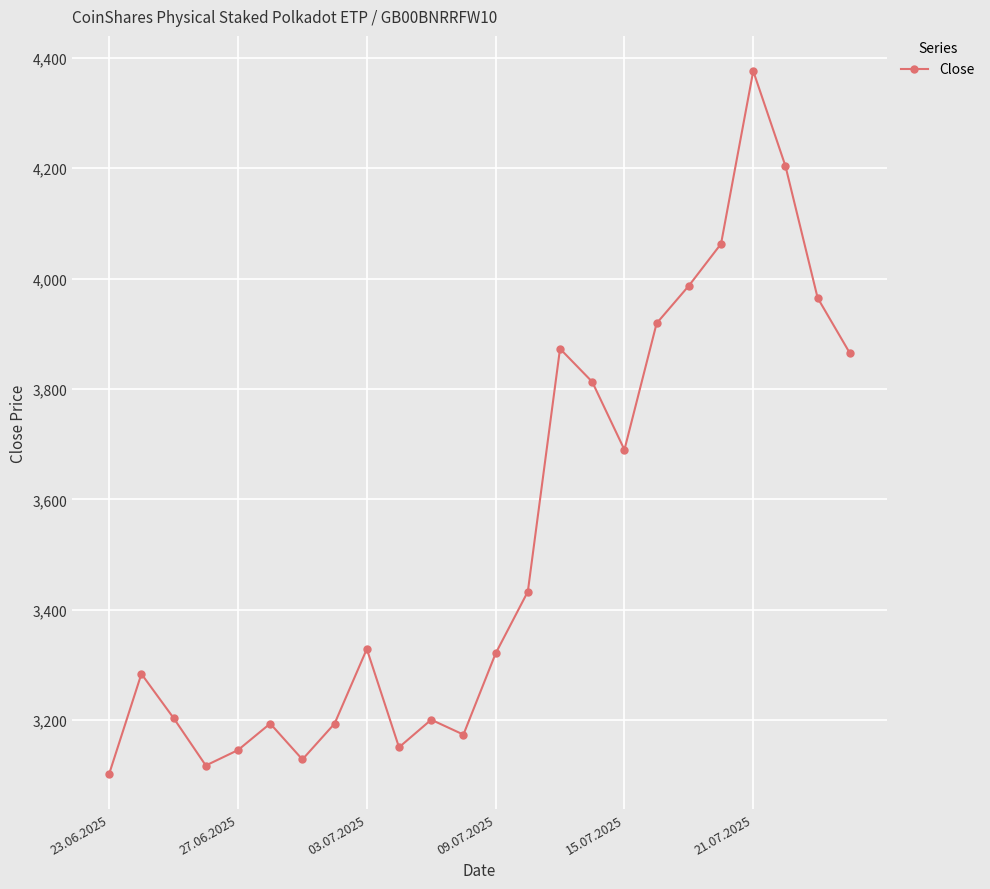

True or false: the data has more than 1 interior local peaks.

True